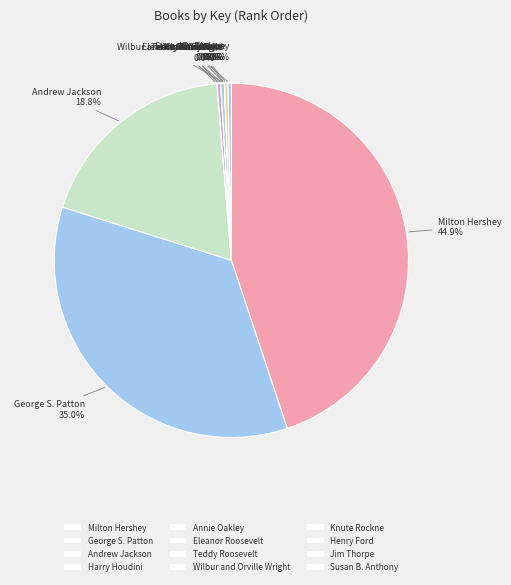

True or false: Eleanor Roosevelt accounts for 12% of the total.

False